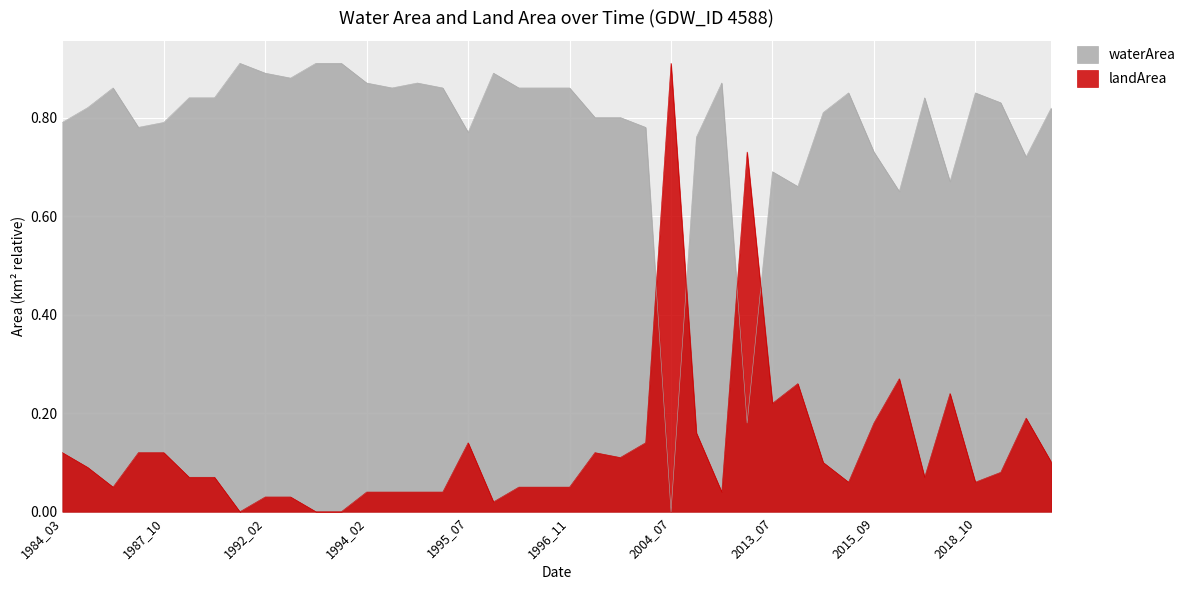

Which series has the largest total across all categories?

waterArea